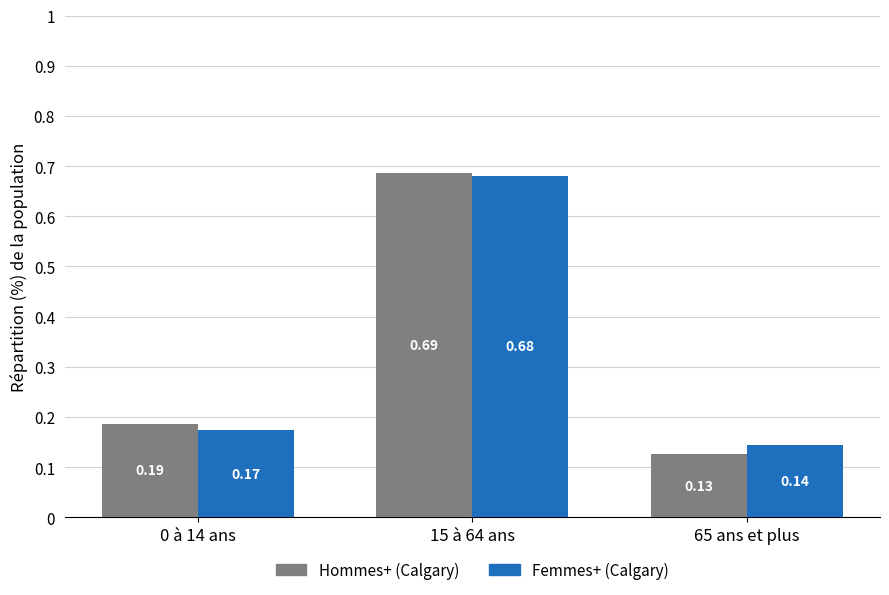

At which category is the sum across all series the highest?

15 à 64 ans